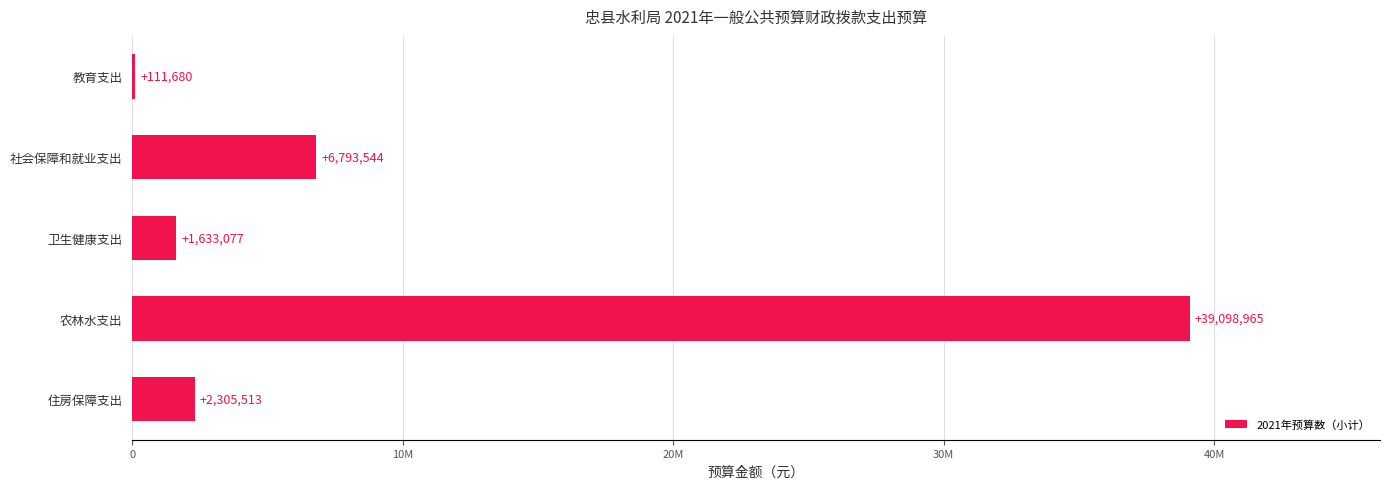

How many values exceed 2305513?

2